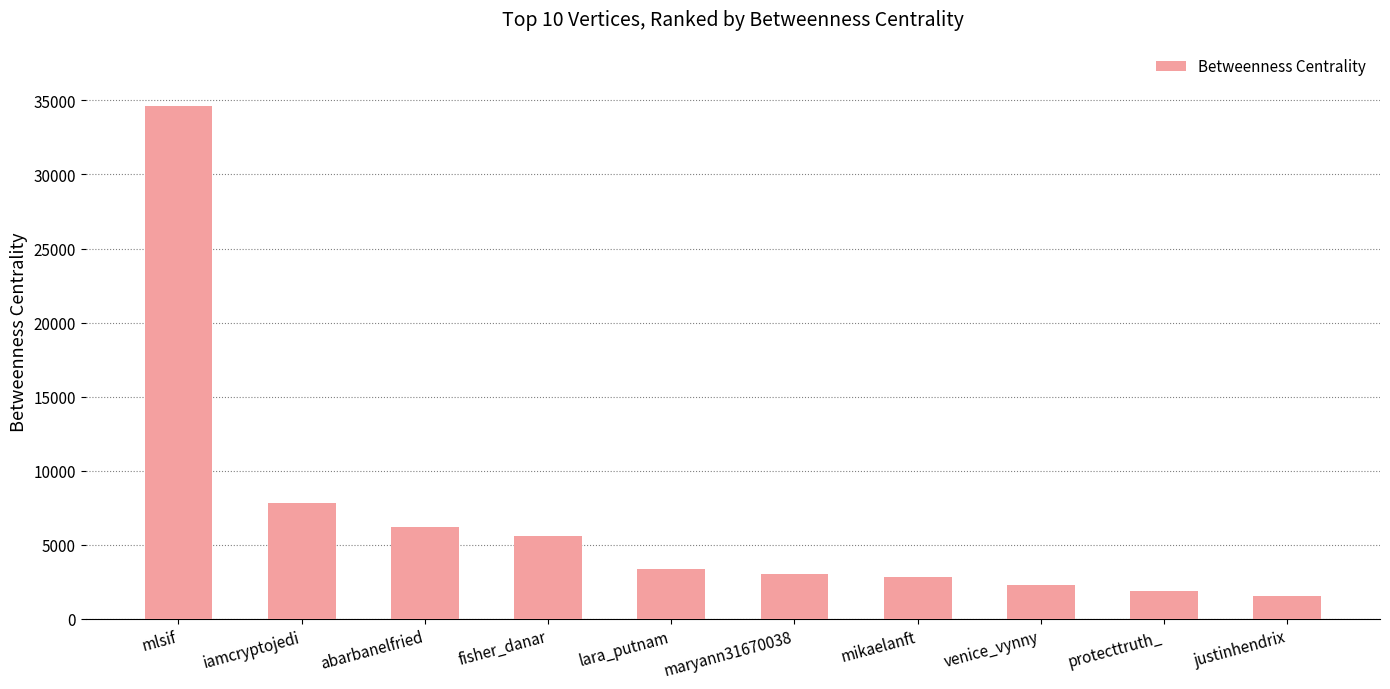

What is the sum of the values at mlsif and mikaelanft?

37437.7